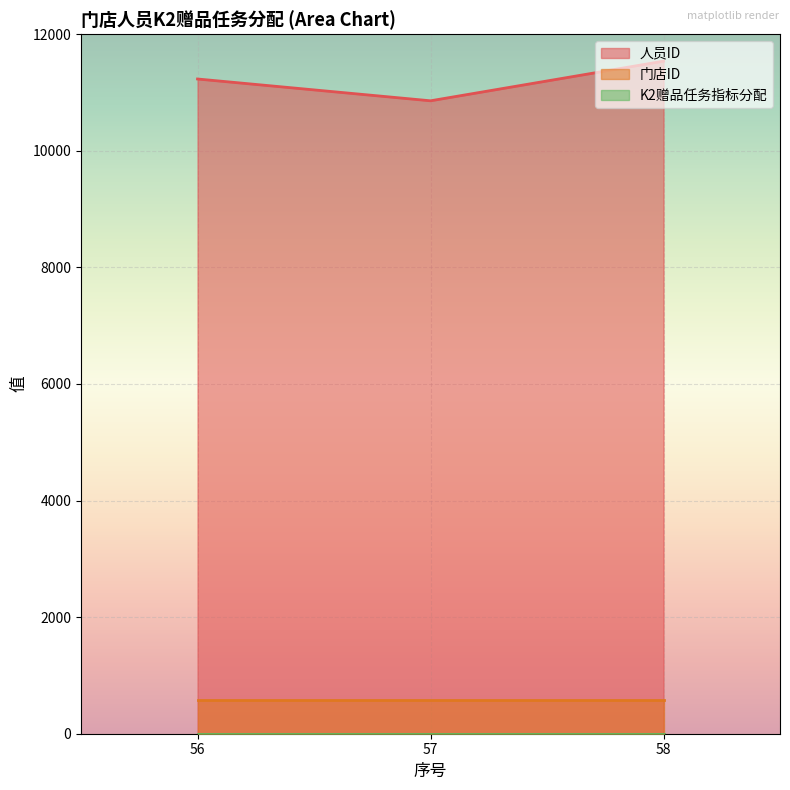

What is the smallest value displayed?

1